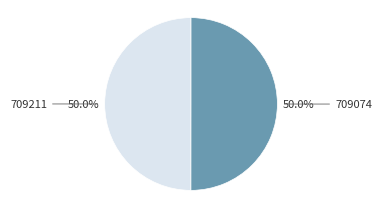

True or false: 709211 accounts for 55% of the total.

False